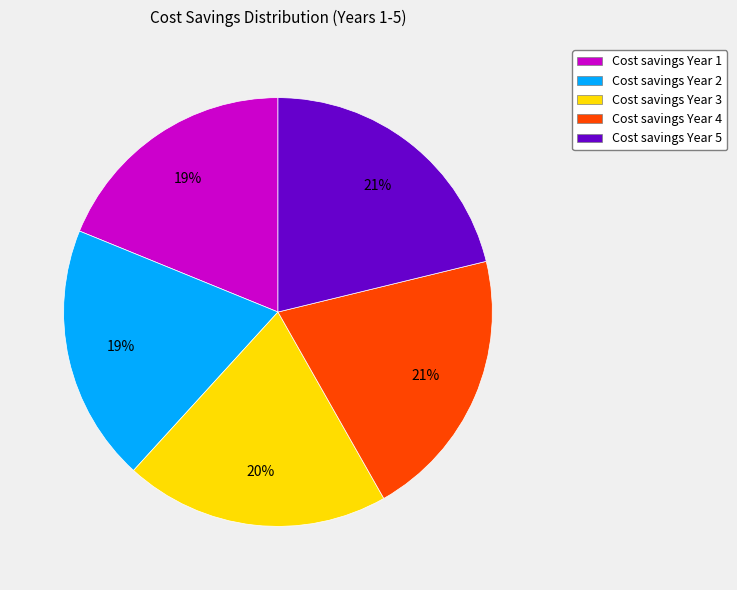

Count the number of slices in the pie.

5